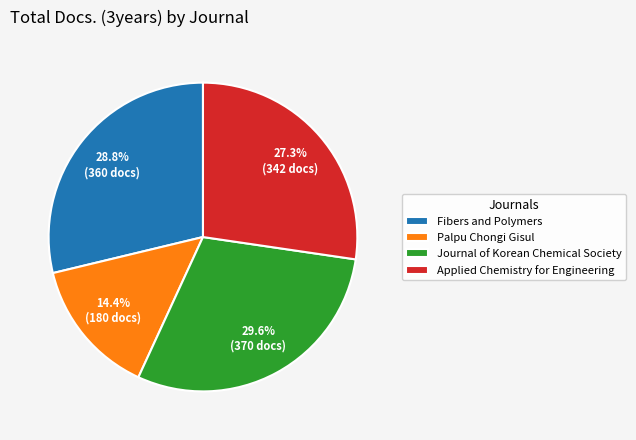

True or false: Applied Chemistry for Engineering accounts for 27% of the total.

True